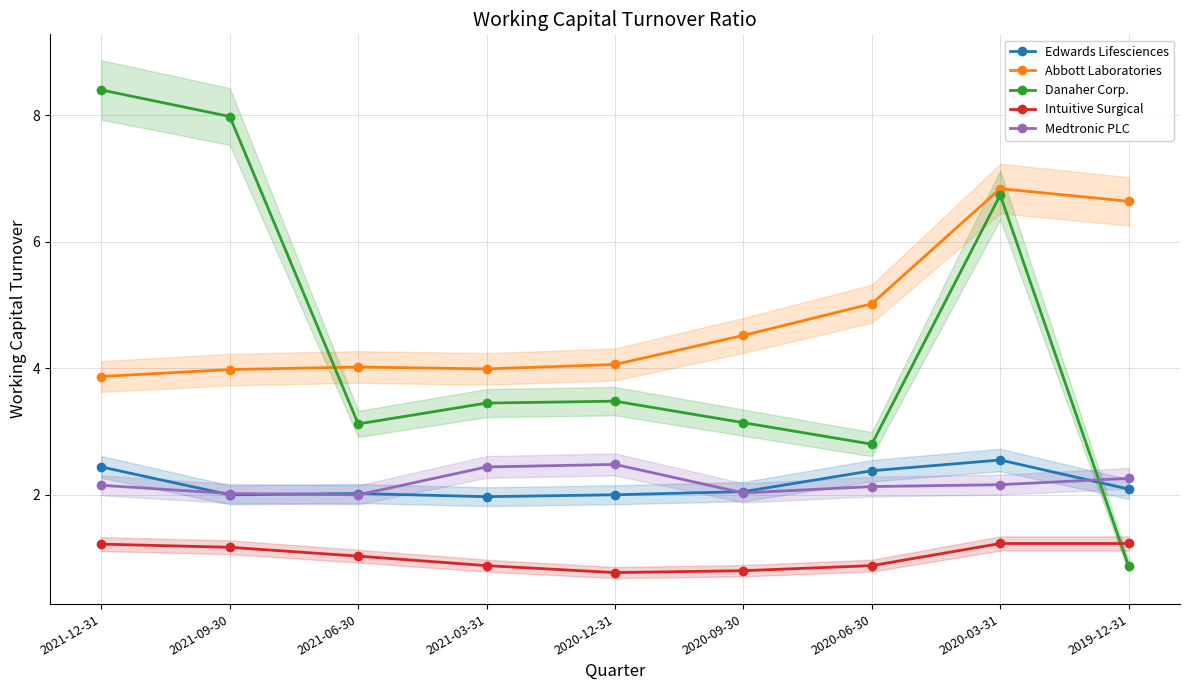

Between 2019-12-31 and 2021-06-30, which is larger?

2019-12-31